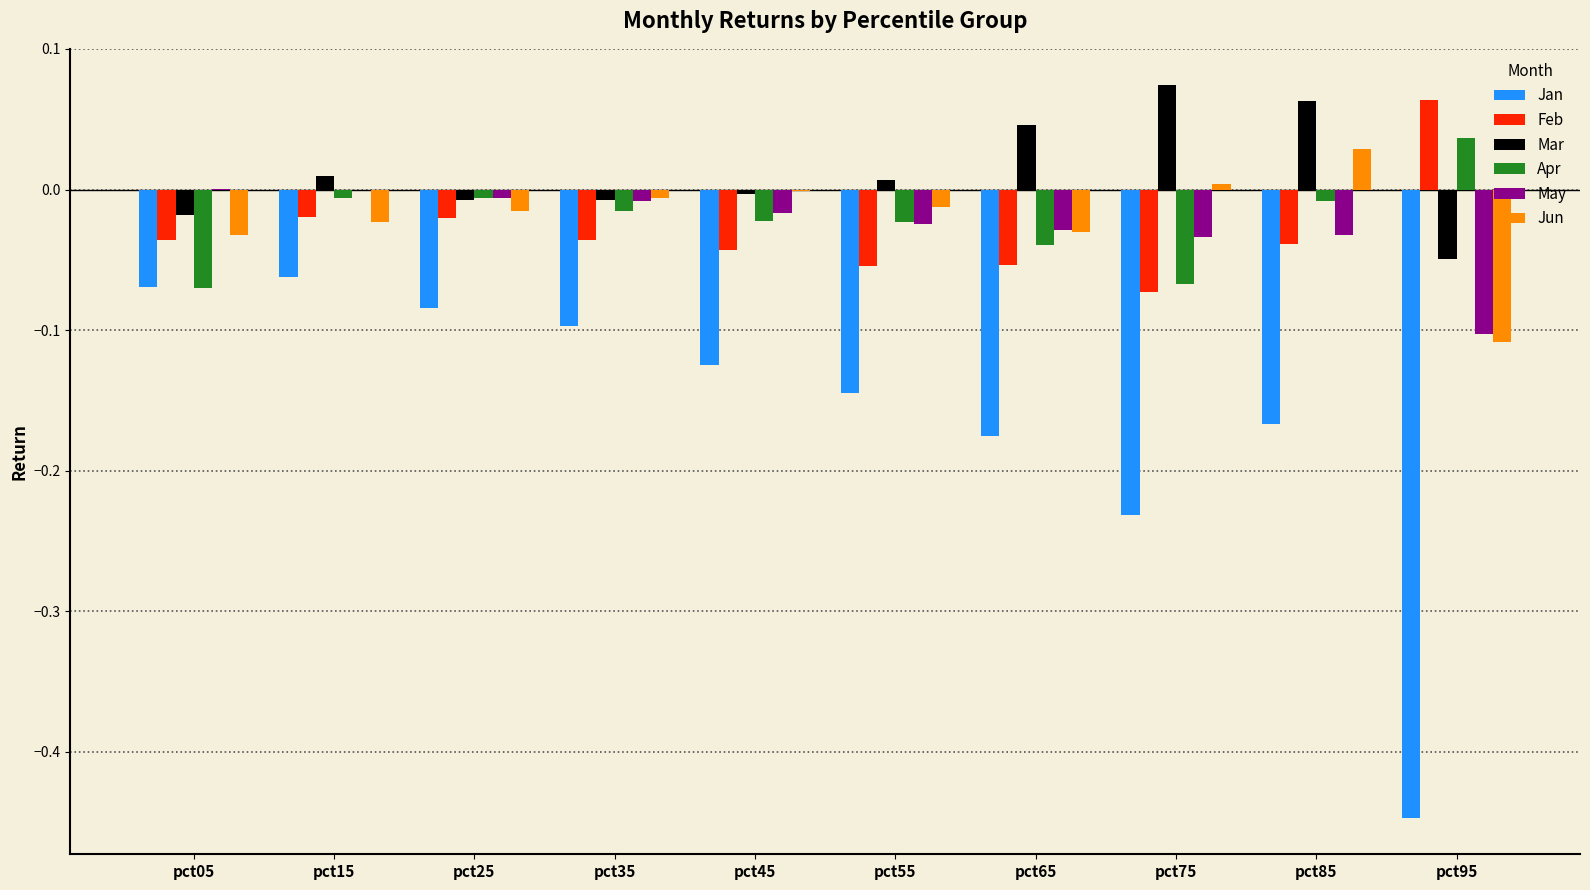

The value of May at pct35 is -0.0. True or false?

True